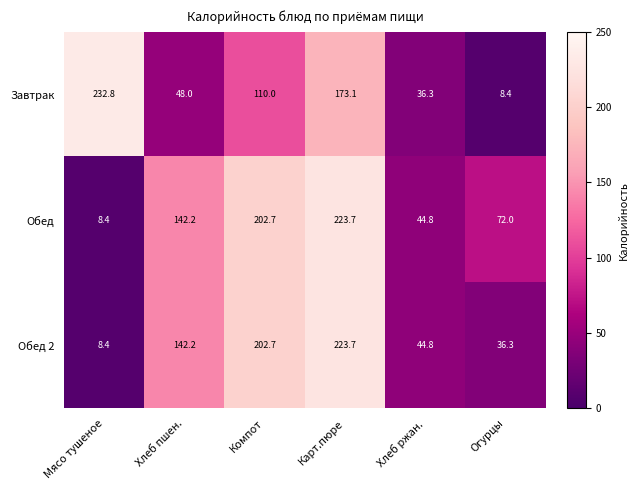

Where does the Обед 2 series first go above 142?

Хлеб пшен.